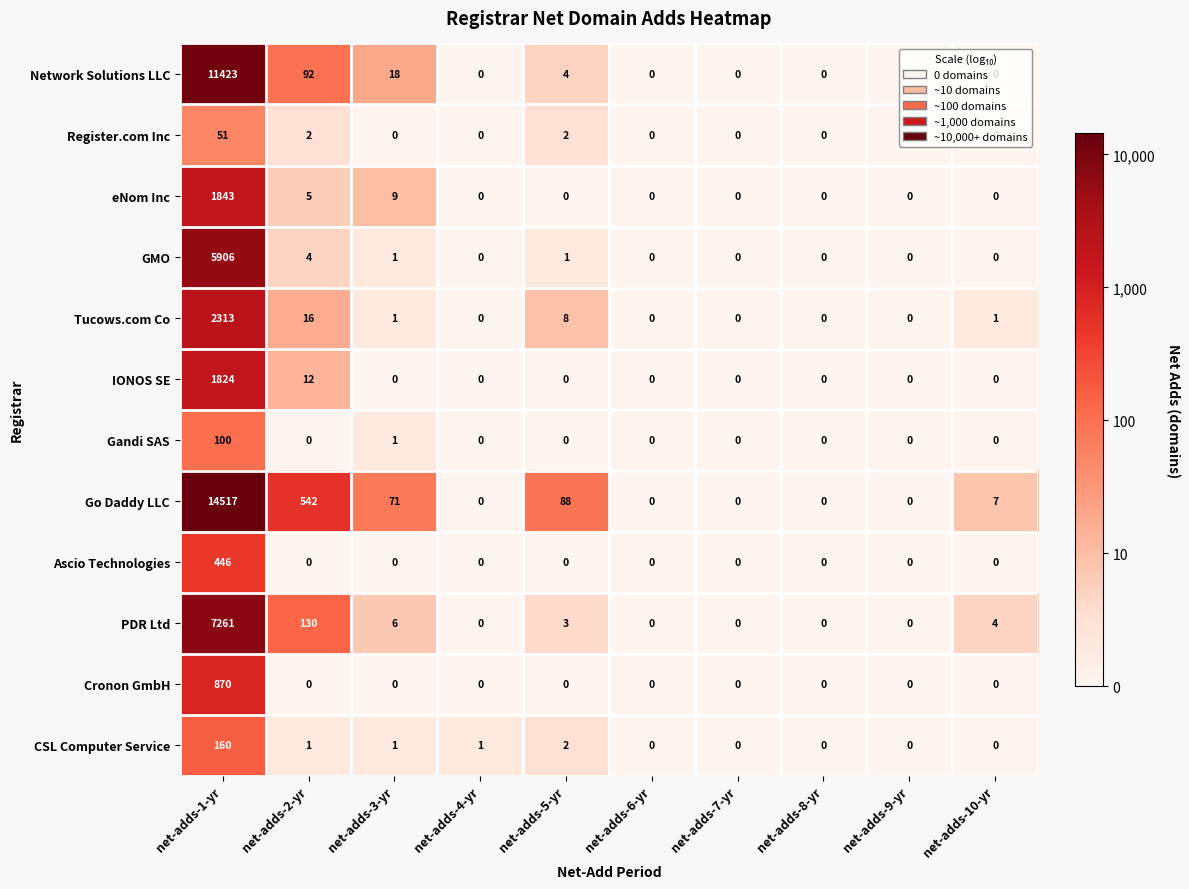

Count the number of categories in the chart.

10